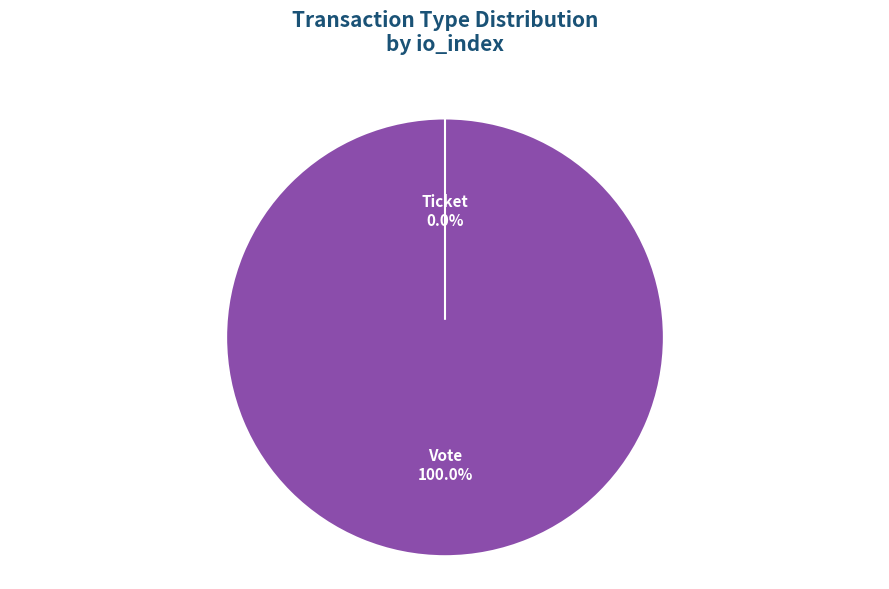

Between Vote and Ticket, which is larger?

Vote